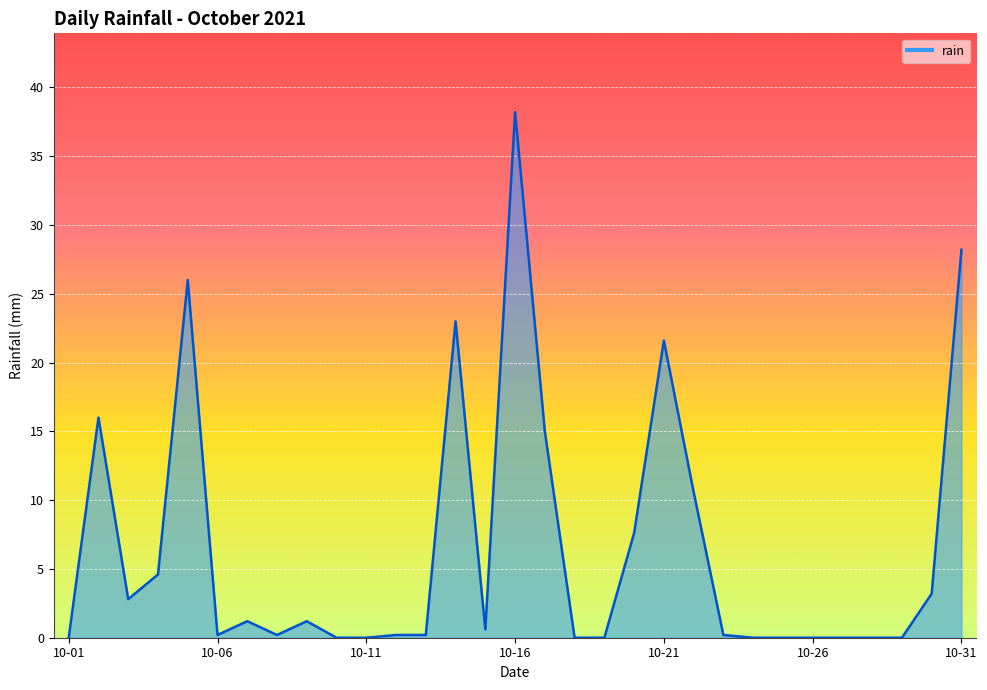

Is this an area chart (filled region under the line)?

Yes